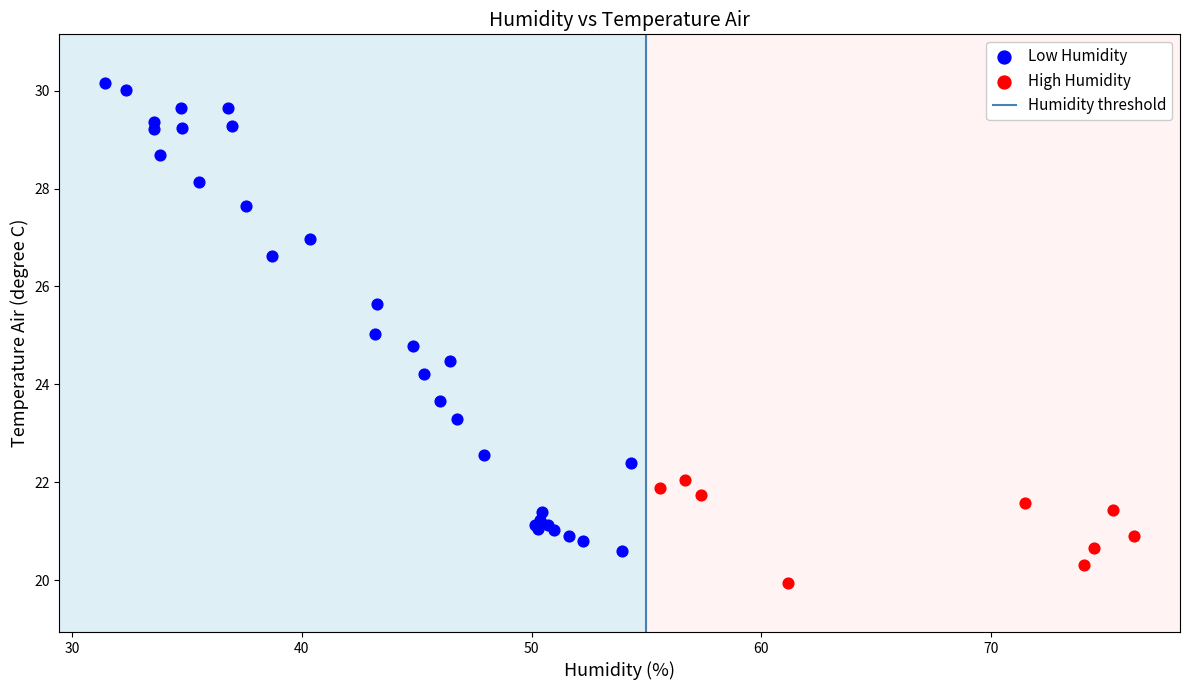

Which series has the widest spread of Y values?

Low Humidity